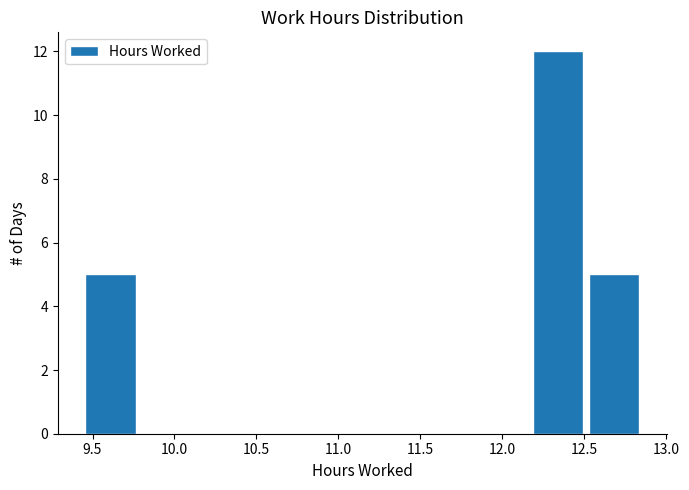

Reading left to right, list every bar in this chart as the range it spans on the x-axis followed by its height. Neither the bar edges nor the heights are printed on the chart, so give them approximately, as read against the axes.

9.45 to 9.80: 5
9.80 to 10.10: 0
10.10 to 10.45: 0
10.45 to 10.80: 0
10.80 to 11.15: 0
11.15 to 11.50: 0
11.50 to 11.85: 0
11.85 to 12.15: 0
12.15 to 12.50: 12
12.50 to 12.85: 5